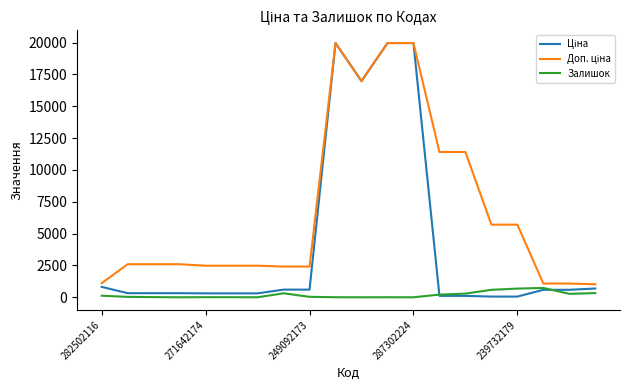

What is the sum of all Залишок values?

3693.0